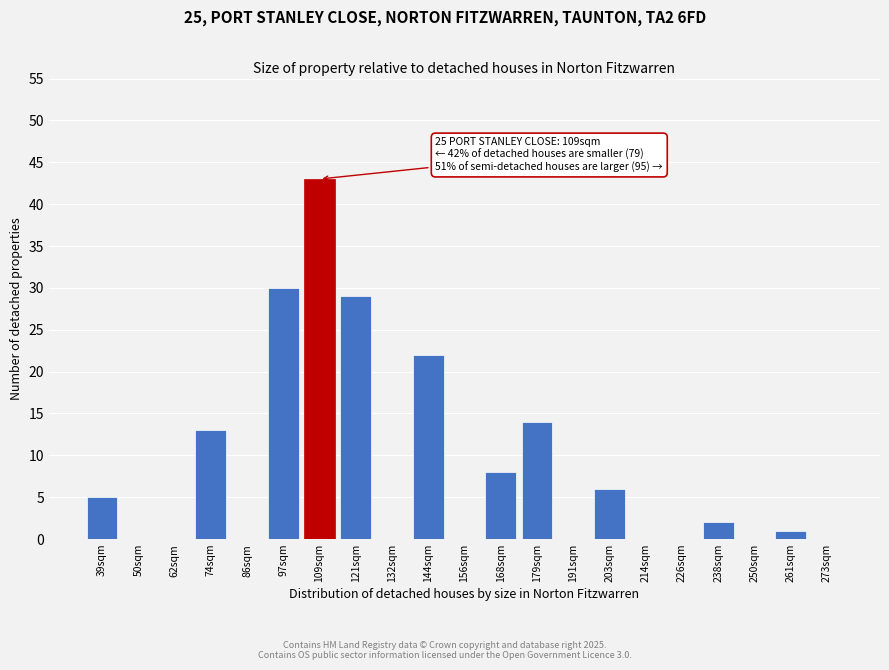

Reading left to right, extract all data points from this chart.

39sqm=5	50sqm=0	62sqm=0	74sqm=13	86sqm=0	97sqm=30	109sqm=43	121sqm=29	132sqm=0	144sqm=22	156sqm=0	168sqm=8	179sqm=14	191sqm=0	203sqm=6	214sqm=0	226sqm=0	238sqm=2	250sqm=0	261sqm=1	273sqm=0